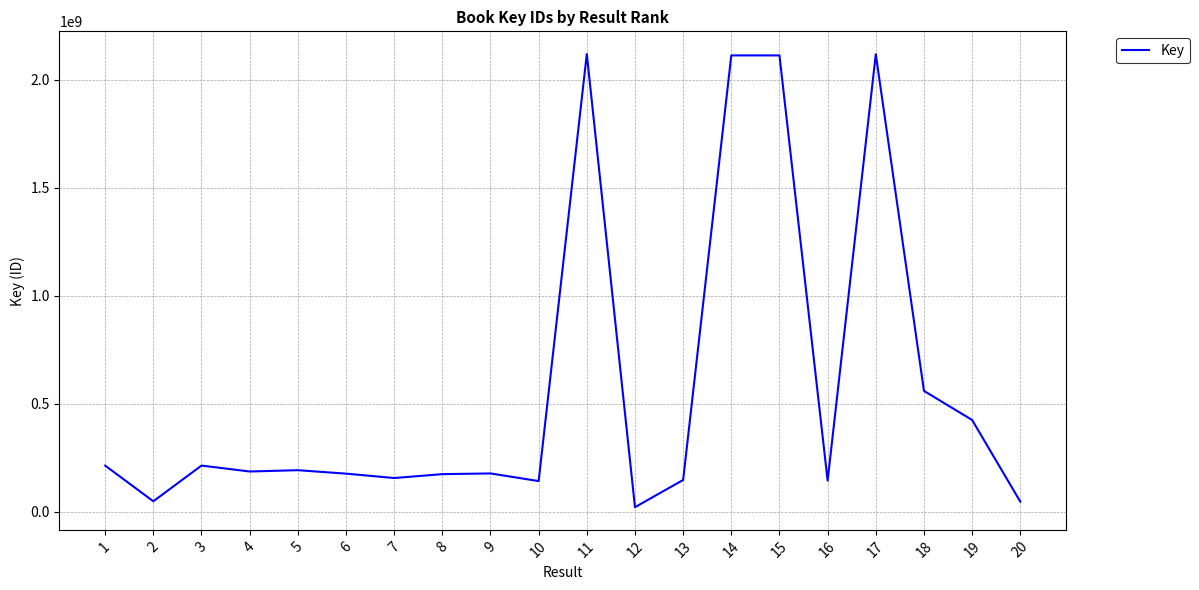

What is the change in value from 3 to 10?

-71718097